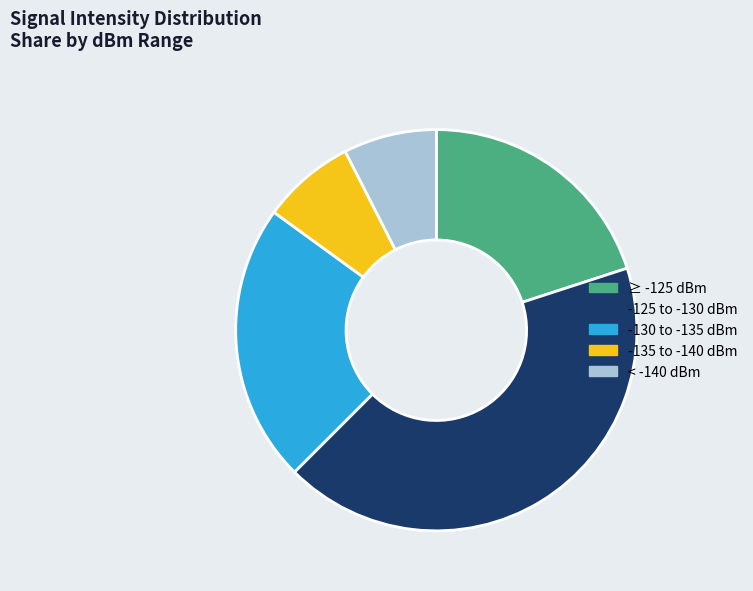

Count the number of slices in the pie.

5